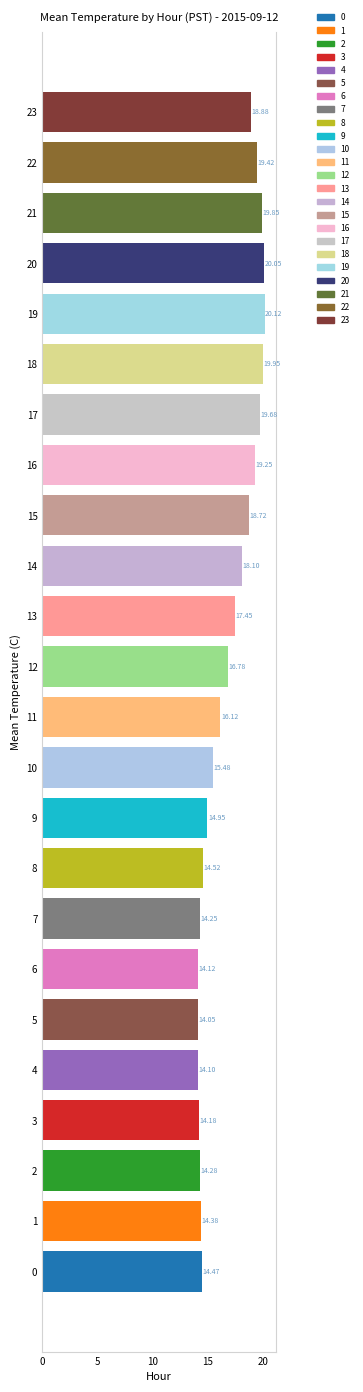

What is the difference between the maximum and minimum values?

6.1